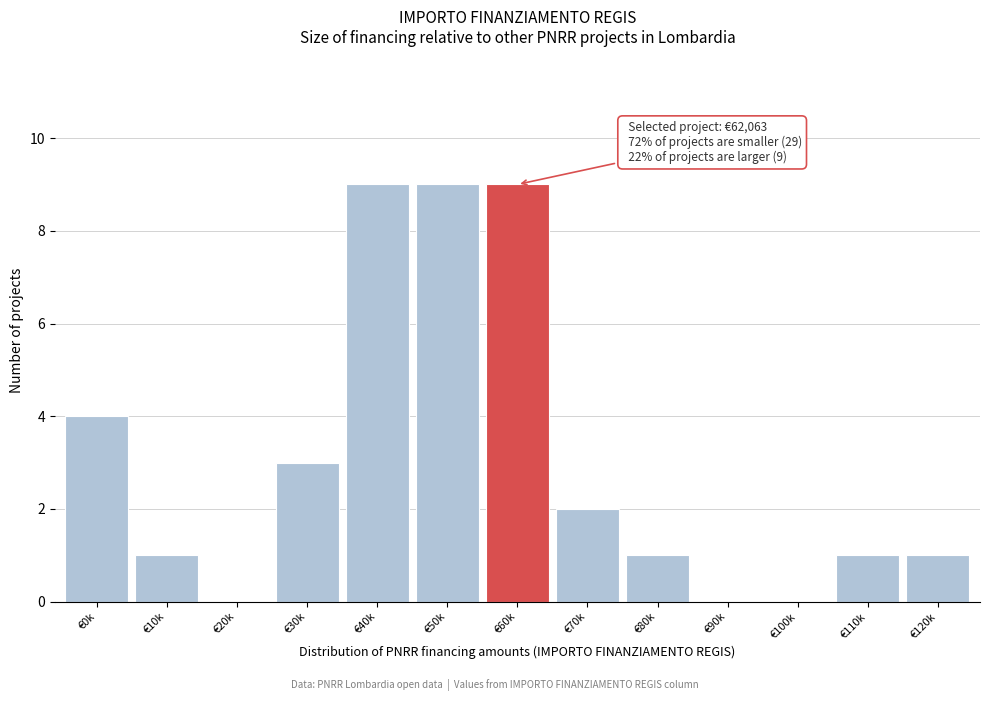

Reading right to left, what are all the values shown in this chart?

€120k=1	€110k=1	€100k=0	€90k=0	€80k=1	€70k=2	€60k=9	€50k=9	€40k=9	€30k=3	€20k=0	€10k=1	€0k=4